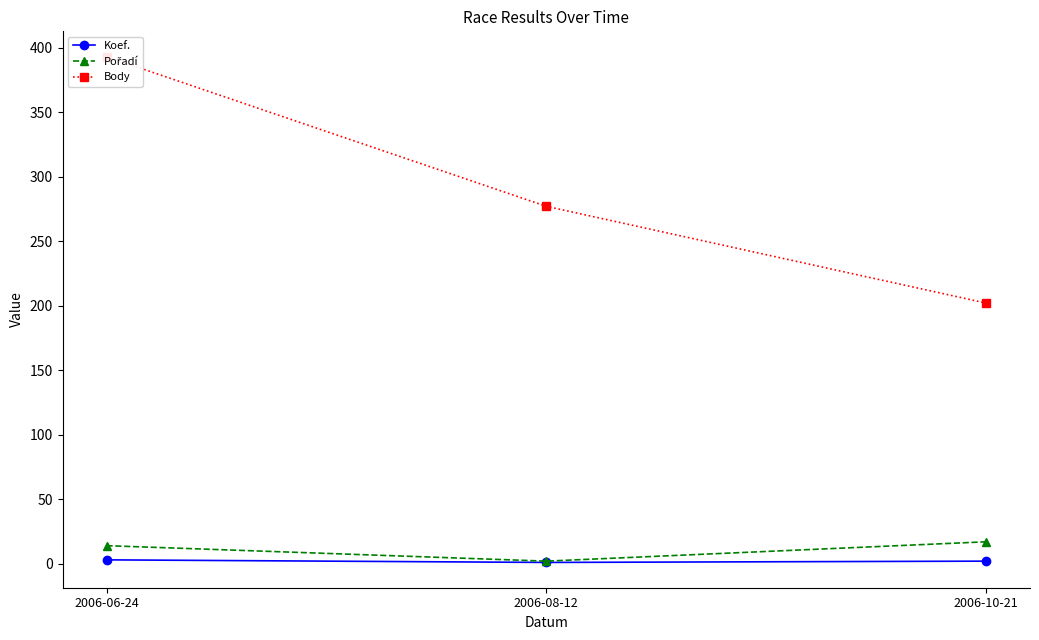

Count the number of categories in the chart.

3